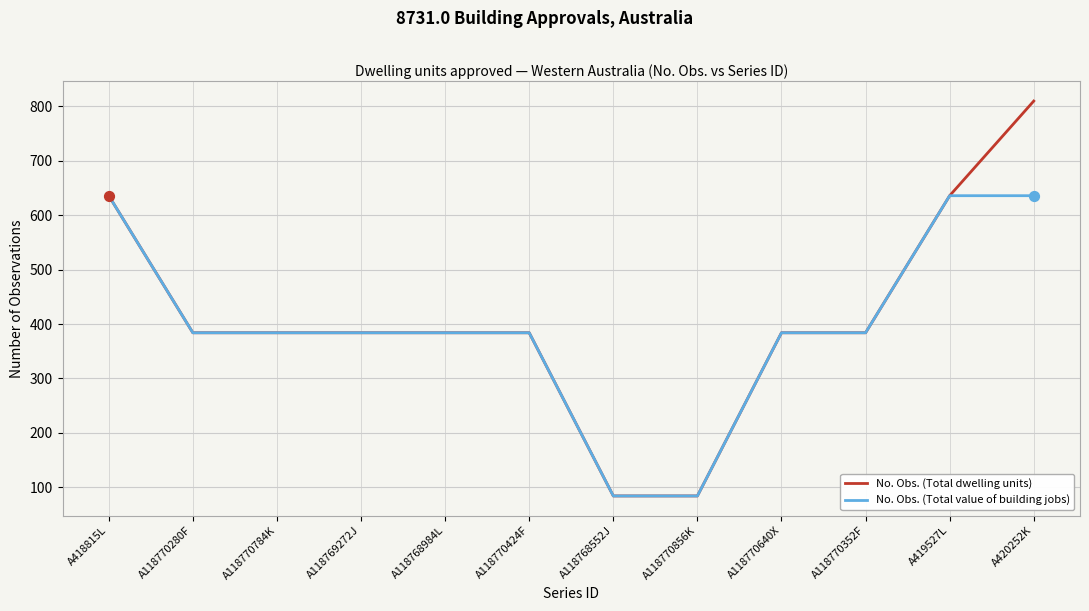

At which category is the sum across all series the highest?

A420252K